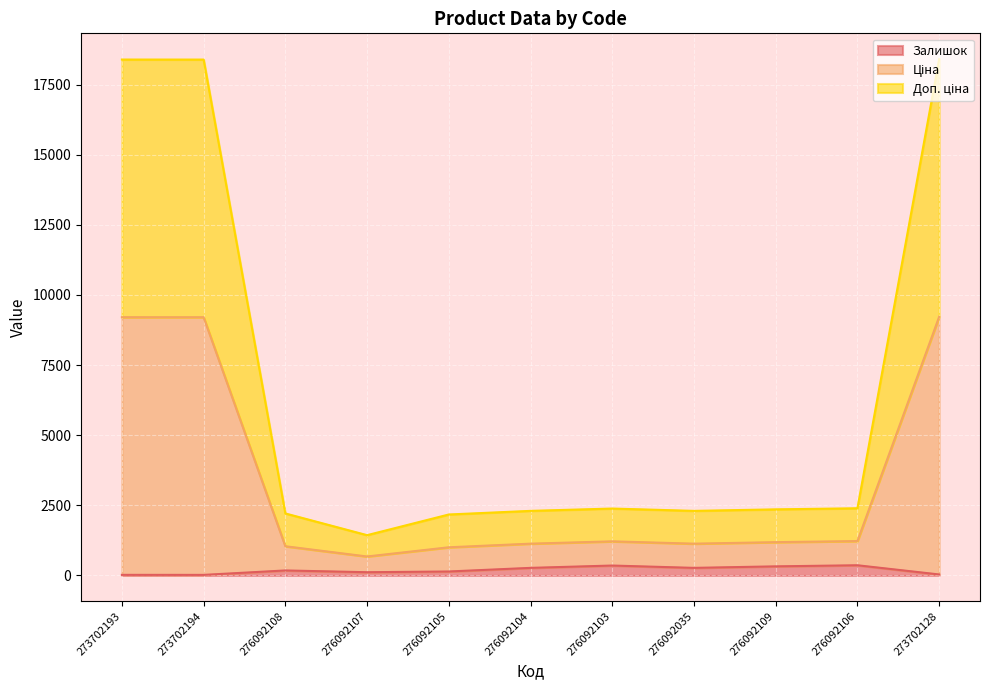

What is the spread (max minus min) of values at 276092107?

1320.8